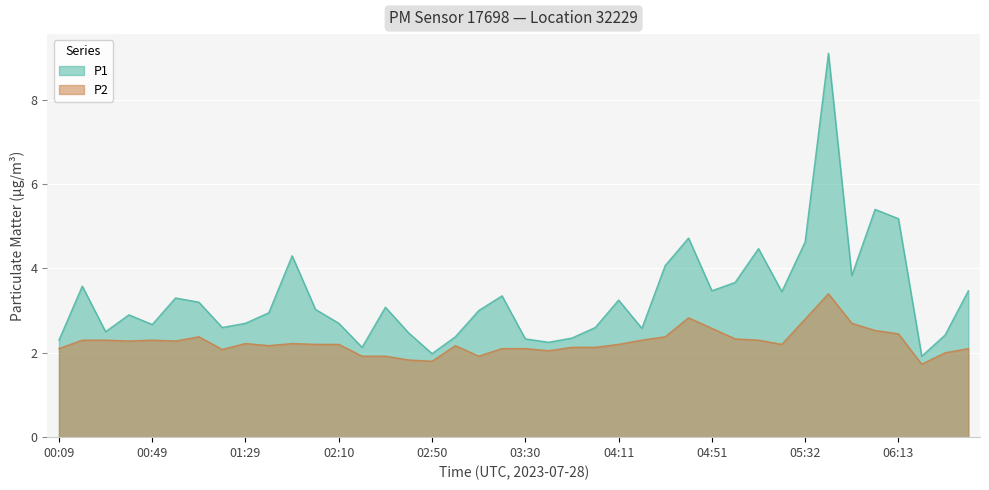

Is it true that P1 equals 2.0 at 02:50?

True